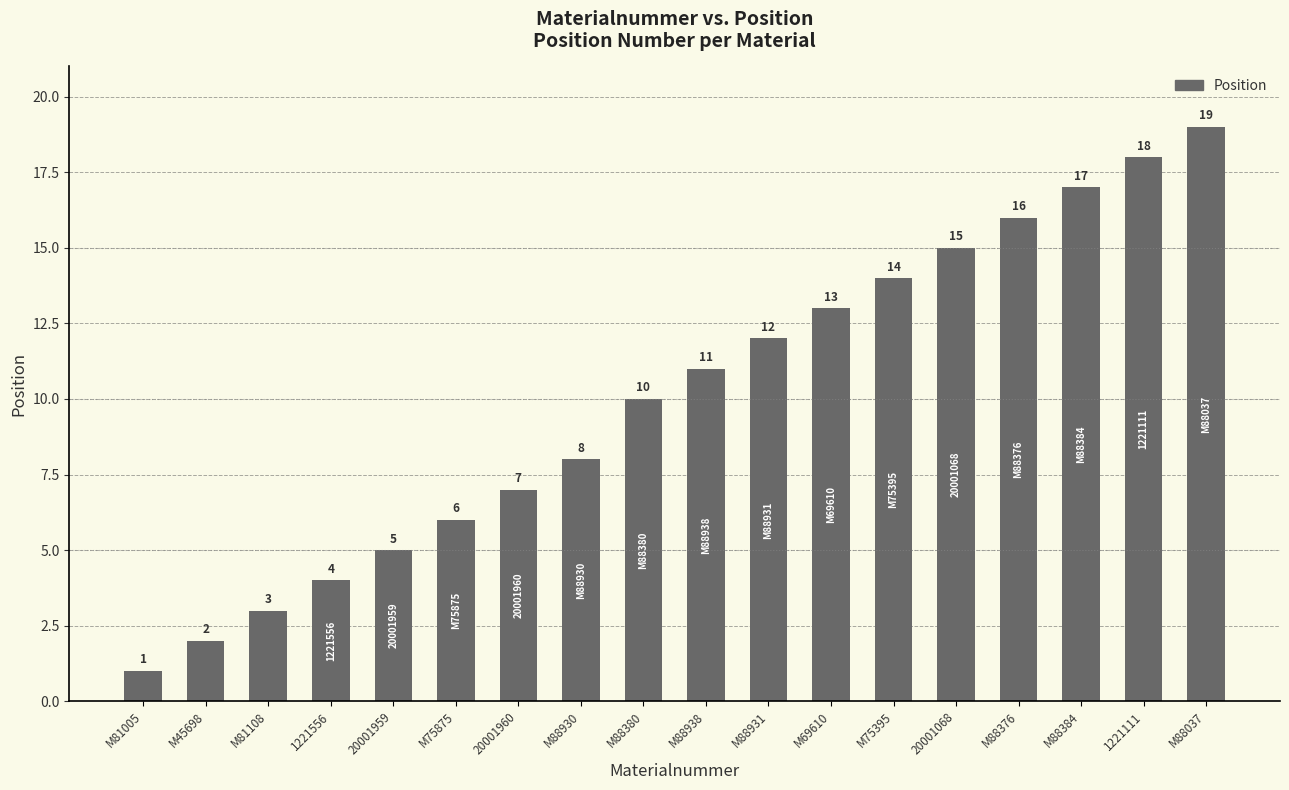

Approximately how many times larger is the value at 1221111 compared to M75395?

1.3